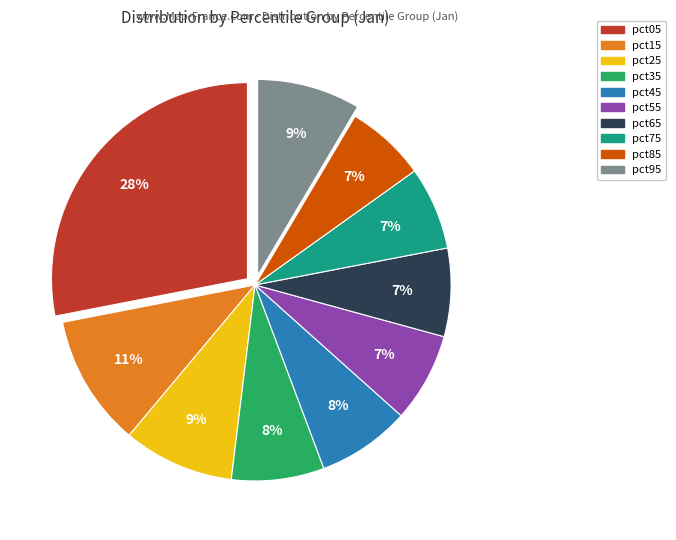

Is there any slice that represents more than half of the pie?

No